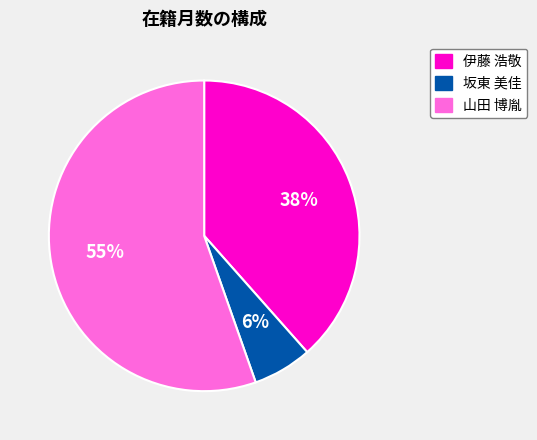

To the nearest percent, what is the difference between the 伊藤 浩敬 and 坂東 美佳 slice percentages?

32%